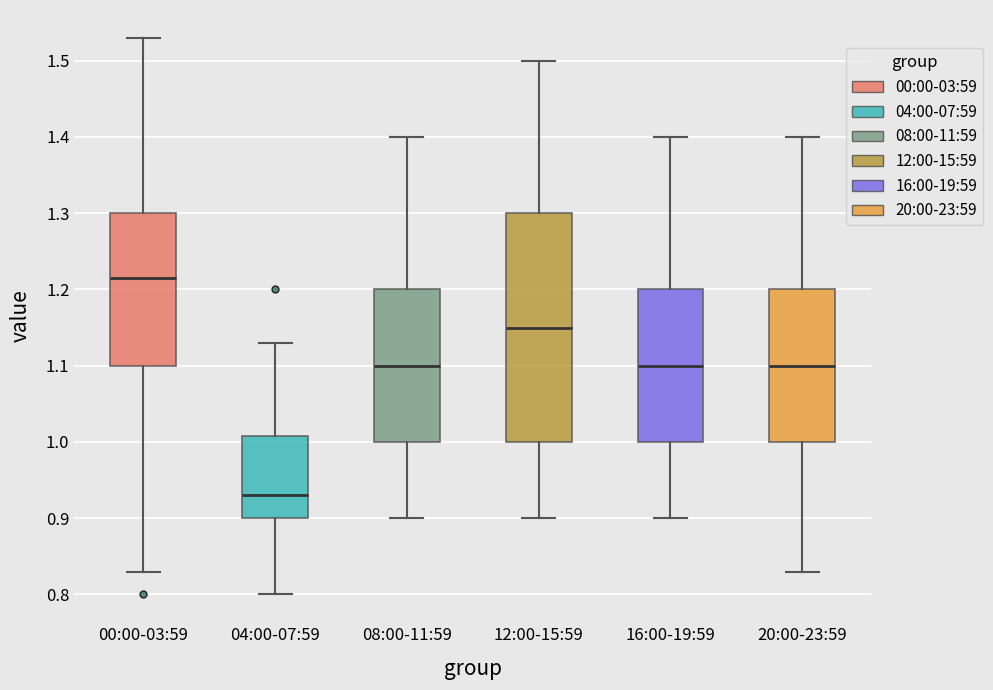

Reading left to right, read every box against the y-axis: the position of its median line, the range the box covers, and the ends of its whiskers. The values are not printed on the chart, so give them approximately, as read against the axis.

00:00-03:59: median 1.22, box 1.10 to 1.30, whiskers 0.83 to 1.53
04:00-07:59: median 0.93, box 0.90 to 1.01, whiskers 0.80 to 1.13
08:00-11:59: median 1.10, box 1.00 to 1.20, whiskers 0.90 to 1.40
12:00-15:59: median 1.15, box 1.00 to 1.30, whiskers 0.90 to 1.50
16:00-19:59: median 1.10, box 1.00 to 1.20, whiskers 0.90 to 1.40
20:00-23:59: median 1.10, box 1.00 to 1.20, whiskers 0.83 to 1.40